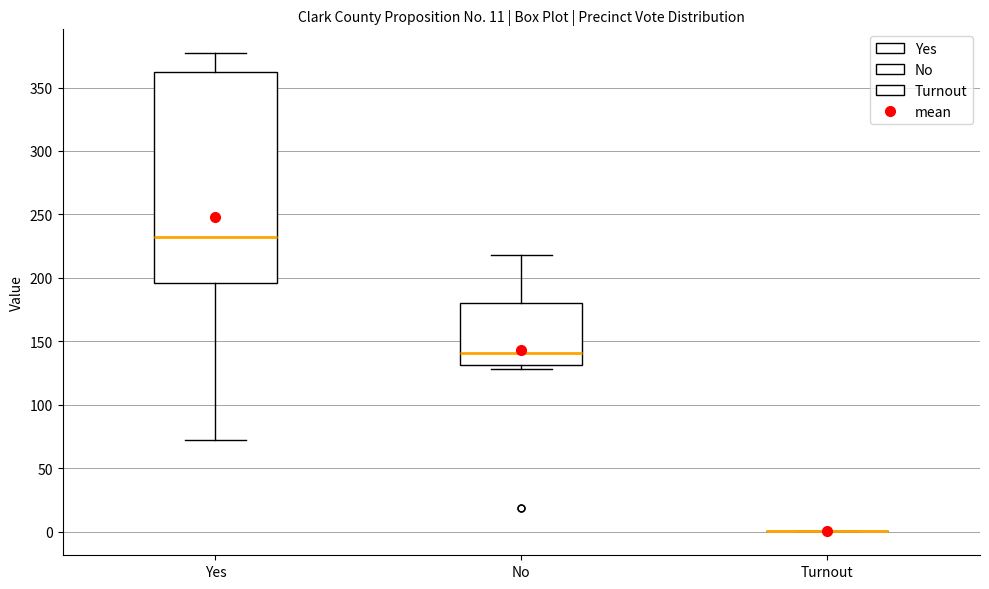

Reading left to right, transcribe this box plot: for each box, give where its median line is, the range the box spans, and where its two whiskers end, as read against the y-axis. The values are not printed on the chart, so give them approximately, as read against the axis.

Yes: median 230, box 195 to 360, whiskers 70 to 375
No: median 140, box 130 to 180, whiskers 130 (just below the box's lower edge) to 220
Turnout: box collapsed to a line at 0, whiskers 0 to 0